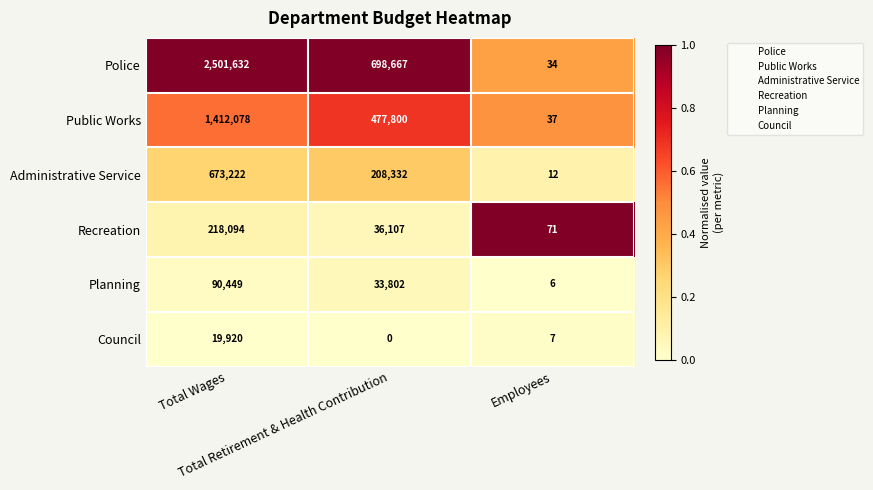

Count the number of categories in the chart.

3